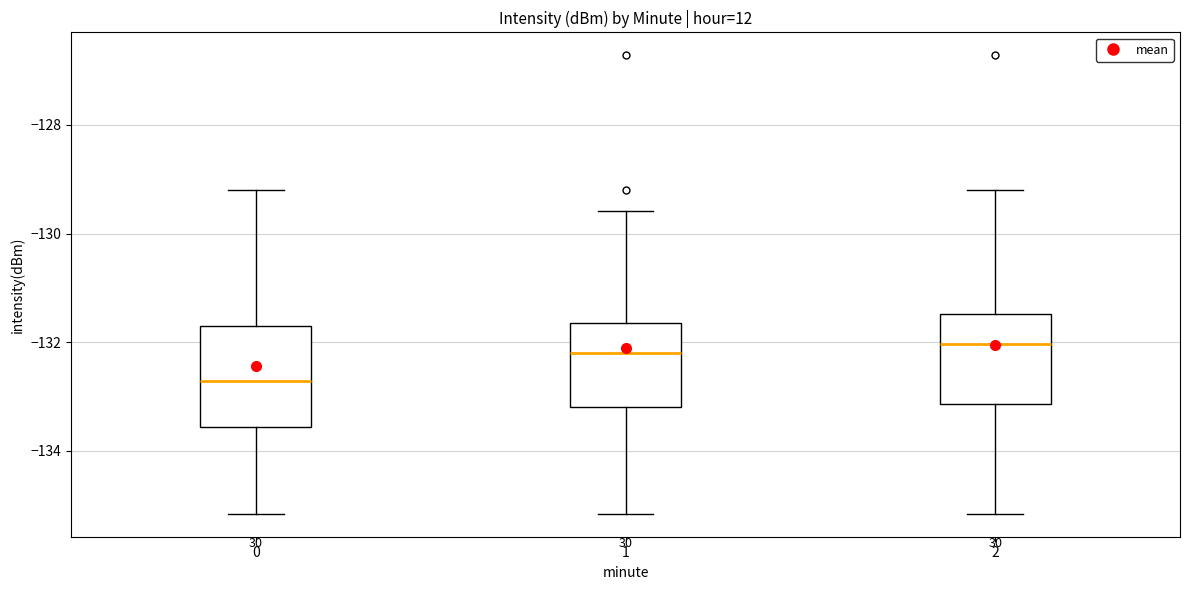

Reading left to right, read every box against the y-axis: the position of its median line, the range the box covers, and the ends of its whiskers. The values are not printed on the chart, so give them approximately, as read against the axis.

0: median -132.8, box -133.6 to -131.6, whiskers -135.2 to -129.2
1: median -132.2, box -133.2 to -131.6, whiskers -135.2 to -129.6
2: median -132.0, box -133.2 to -131.4, whiskers -135.2 to -129.2